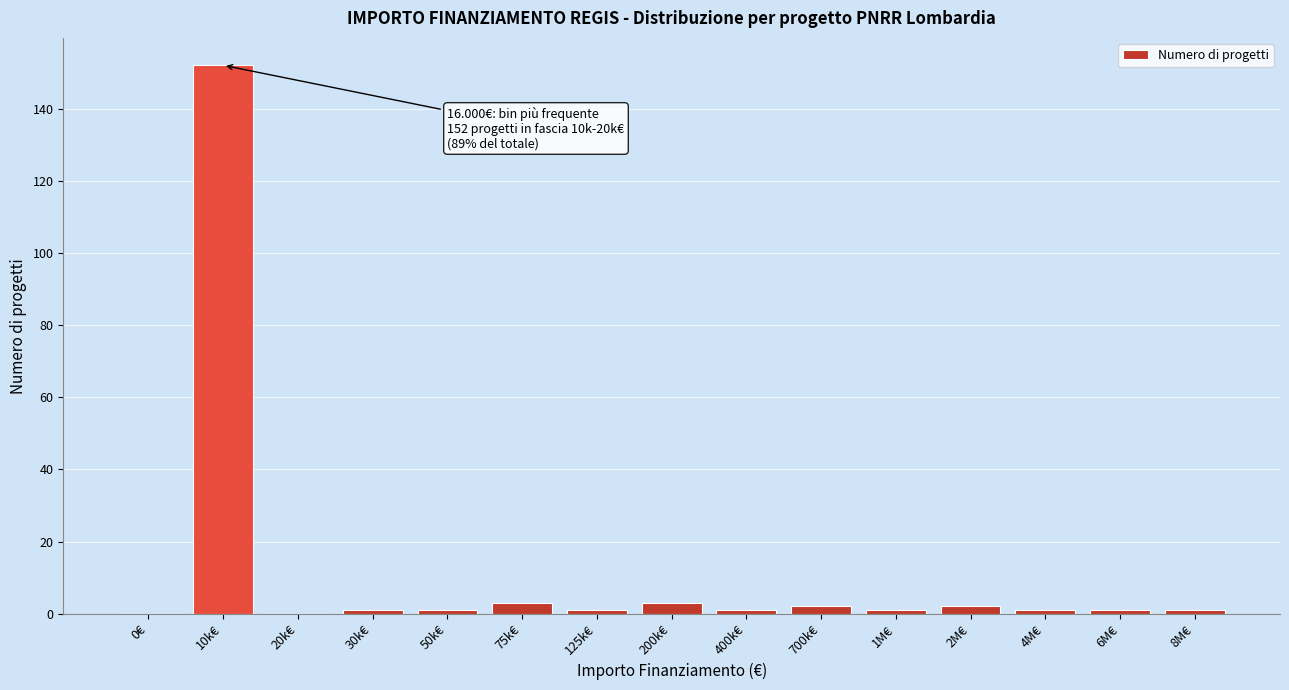

Reading right to left, what are all the values shown in this chart?

8M€=1	6M€=1	4M€=1	2M€=2	1M€=1	700k€=2	400k€=1	200k€=3	125k€=1	75k€=3	50k€=1	30k€=1	20k€=0	10k€=152	0€=0